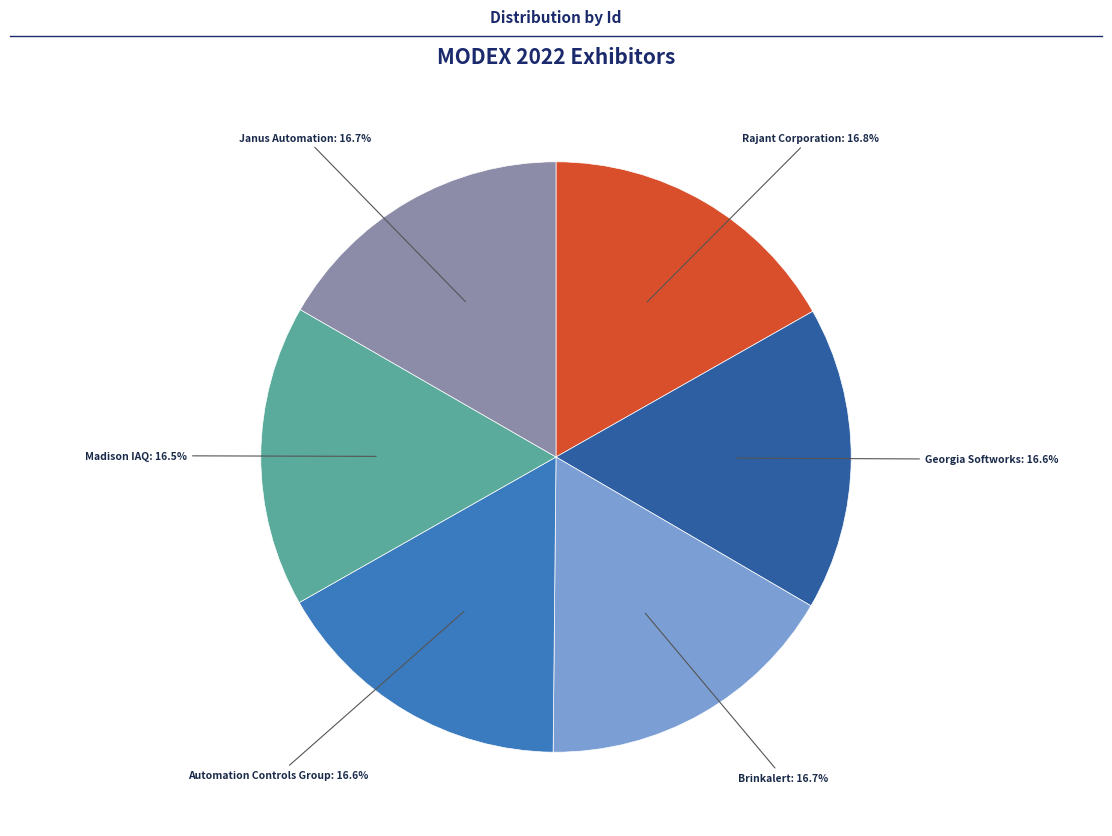

Is there any slice that represents more than half of the pie?

No